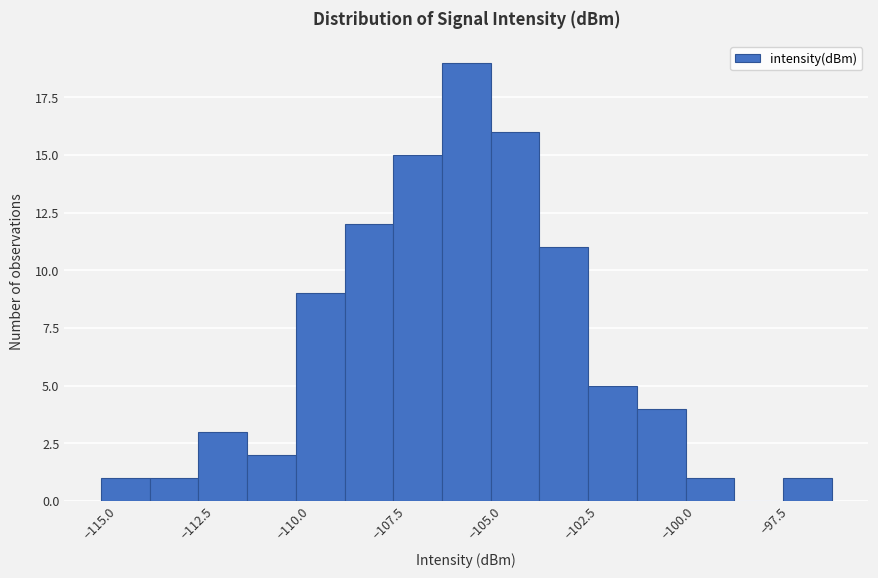

Around what value on the x-axis is the tallest bar? Give the approximate position of its centre, as read against the axis.

-105.5